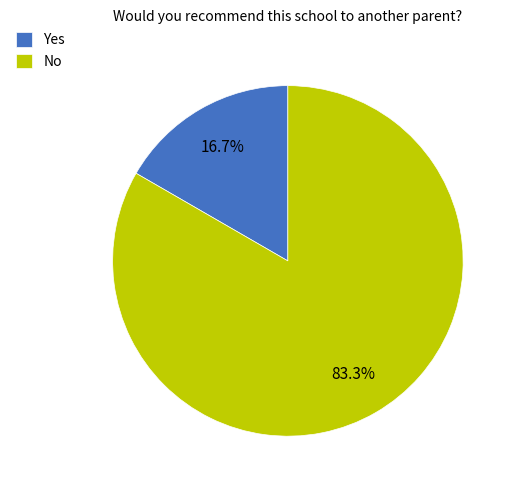

Which category accounts for the majority?

No